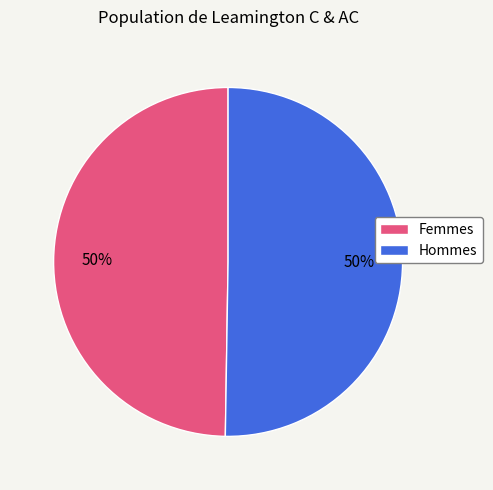

Is it true that Hommes is 50% of the pie?

True